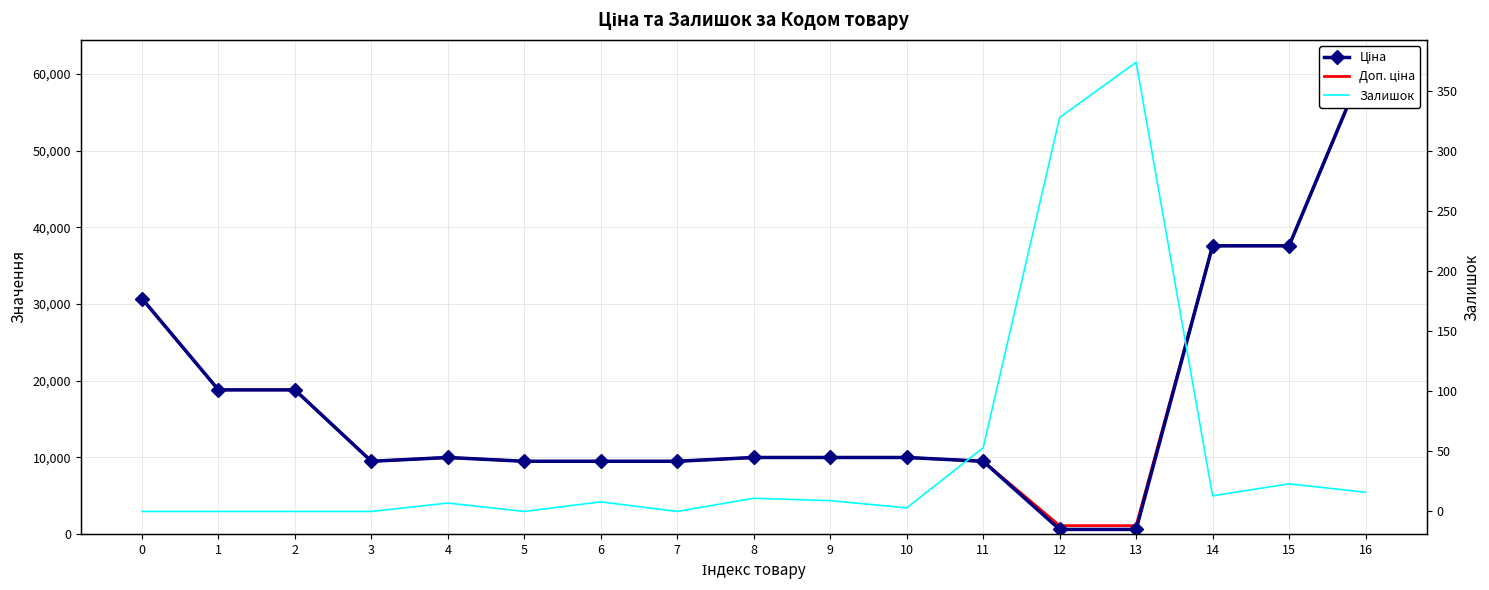

What is the sum of all Залишок values?

845.0